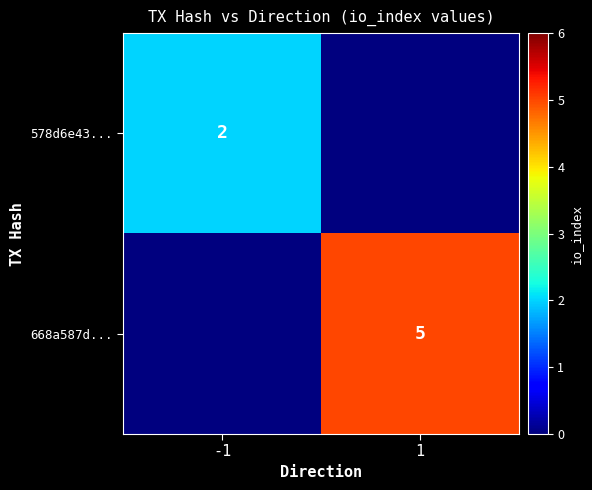

The 578d6e43... series shows 3 at -1. True or false?

False